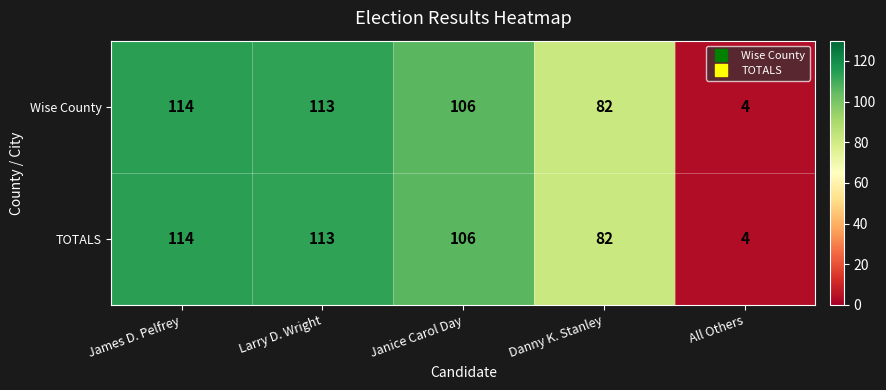

What is the greatest value displayed?

114